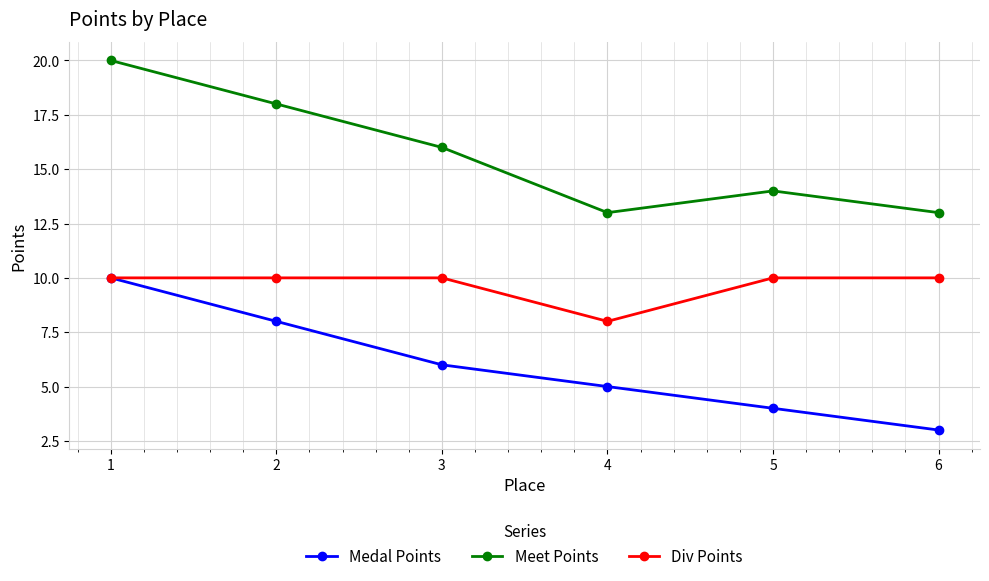

Is it true that Div Points equals 10 at 2?

True